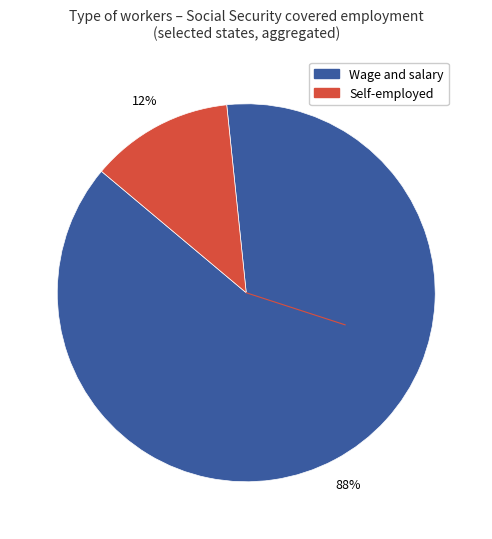

To the nearest percent, what is the average slice percentage?

50%